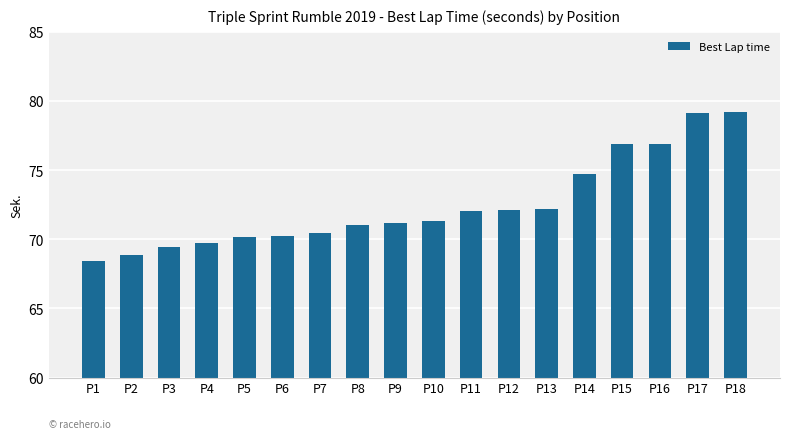

What is the maximum value shown in the chart?

79.2